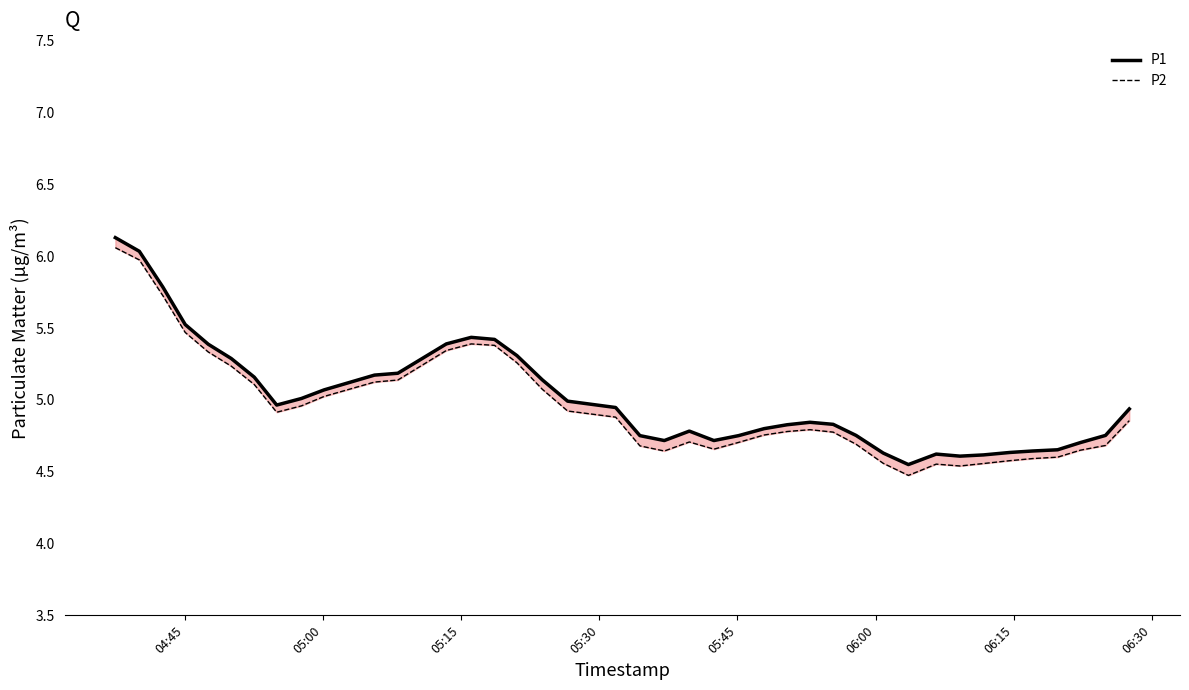

True or false: P2 has a value of 6.3 at 22.

False